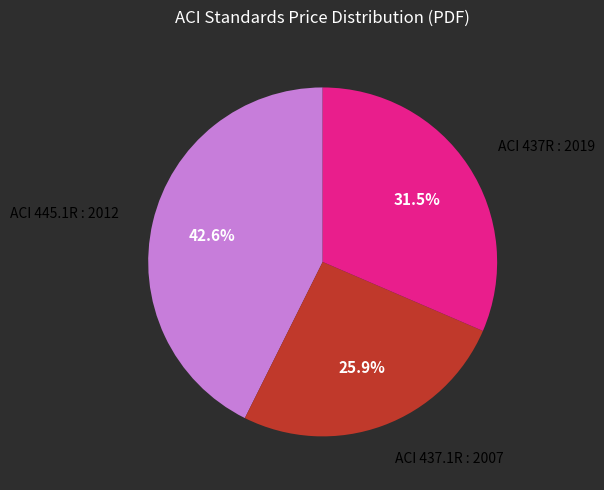

To the nearest percent, what is the difference between the largest and smallest slice percentages?

17%